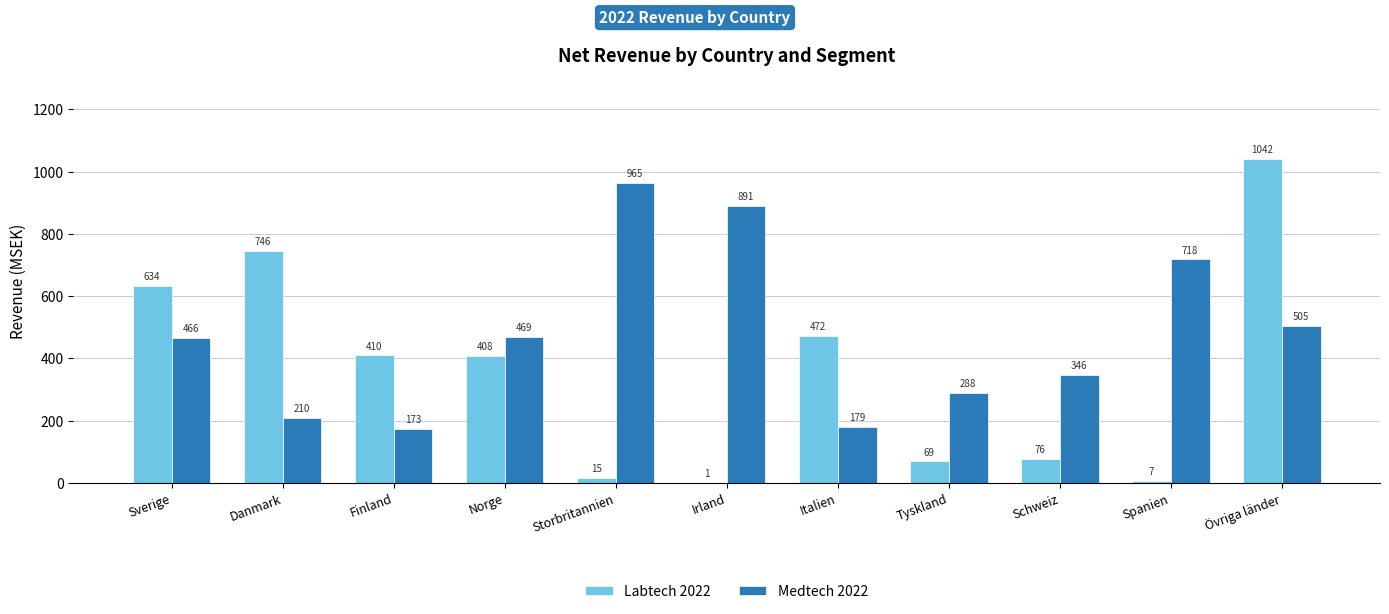

Reading right to left, transcribe all the data shown in this chart.

Labtech 2022: 1042	7	76	69	472	1	15	408	410	746	634
Medtech 2022: 505	718	346	288	179	891	965	469	173	210	466